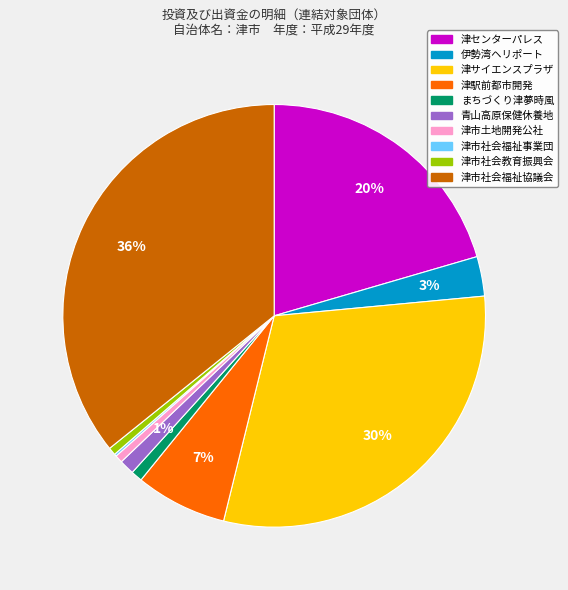

Does any single category account for the majority?

No